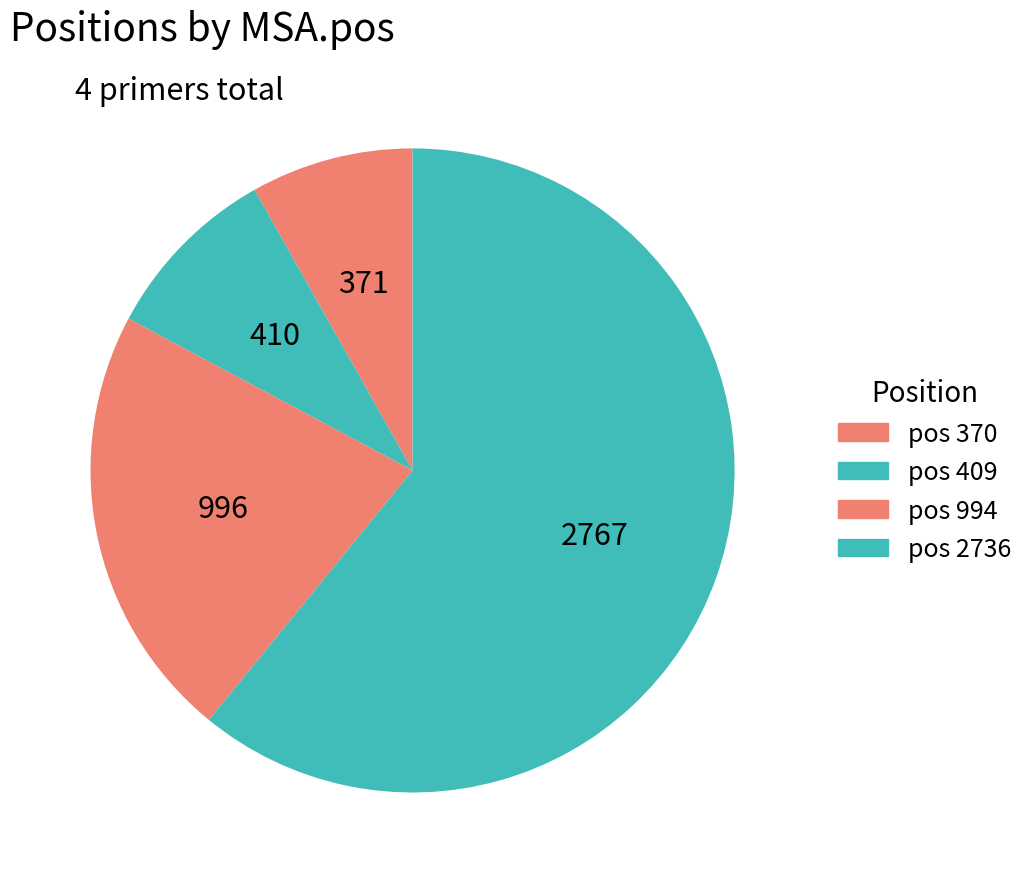

Rank the categories by value from highest to lowest.

2736, 994, 409, 370